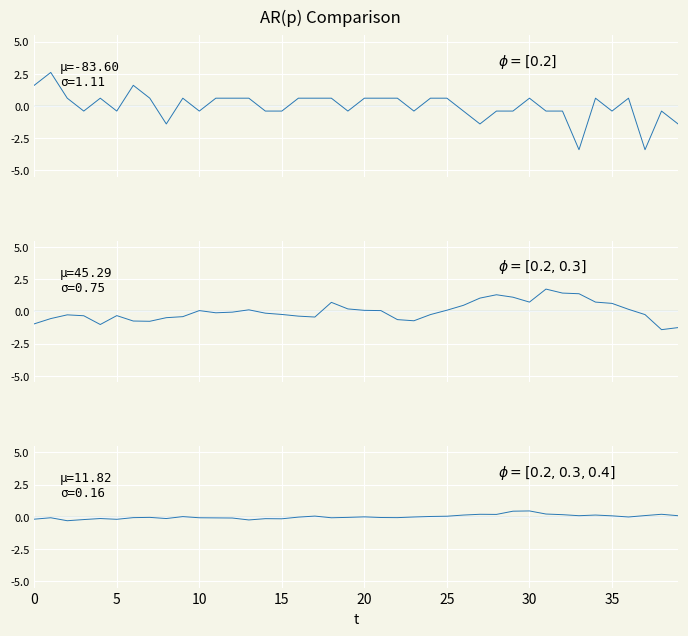

What is the value of the Signal point at the 5th from the left?

0.6